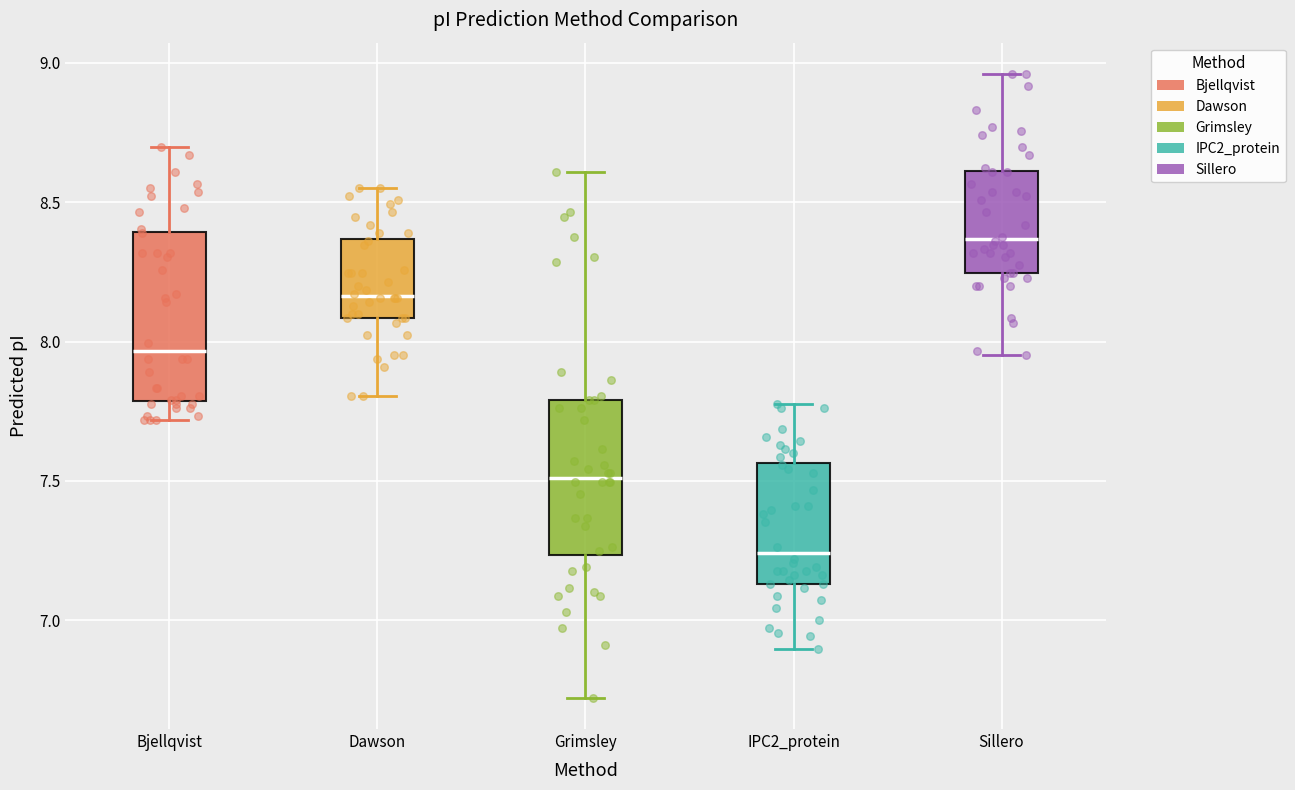

Reading left to right, transcribe this box plot: for each box, give where its median line is, the range the box spans, and where its two whiskers end, as read against the y-axis. The values are not printed on the chart, so give them approximately, as read against the axis.

Bjellqvist: median 7.95, box 7.80 to 8.40, whiskers 7.70 to 8.70
Dawson: median 8.15, box 8.10 to 8.35, whiskers 7.80 to 8.55
Grimsley: median 7.50, box 7.25 to 7.80, whiskers 6.70 to 8.60
IPC2_protein: median 7.25, box 7.15 to 7.55, whiskers 6.90 to 7.80
Sillero: median 8.35, box 8.25 to 8.60, whiskers 7.95 to 8.95